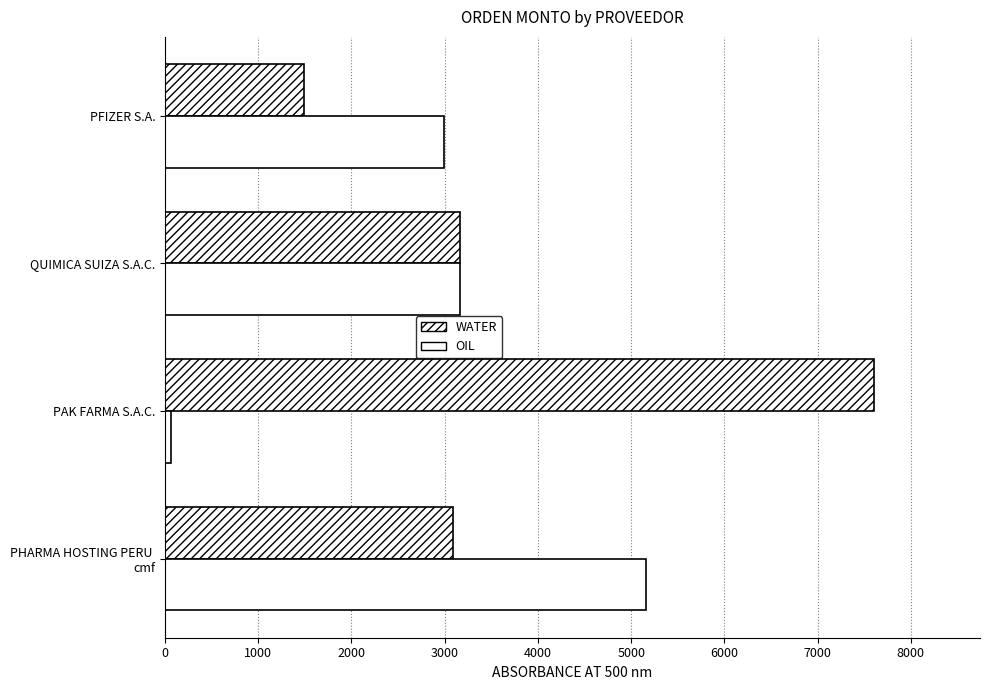

How many data points in WATER are above 3162?

2